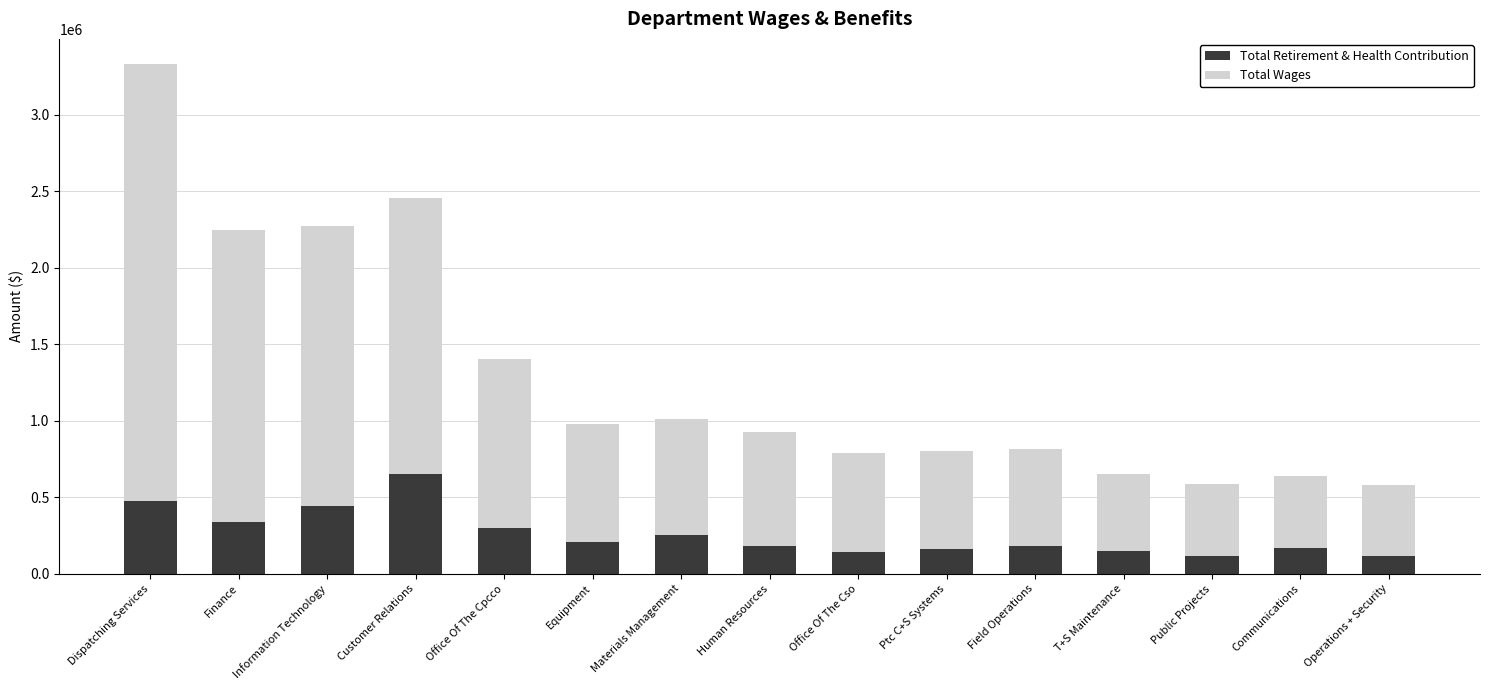

What is the sum of all Total Retirement & Health Contribution values?

3891423.0